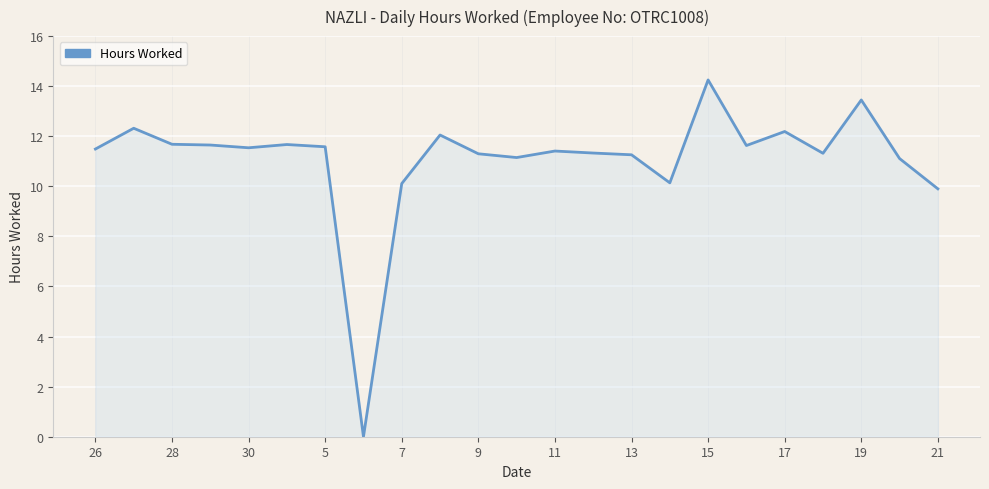

How many points are lower than both their immediate neighbors (excluding endpoints)?

6